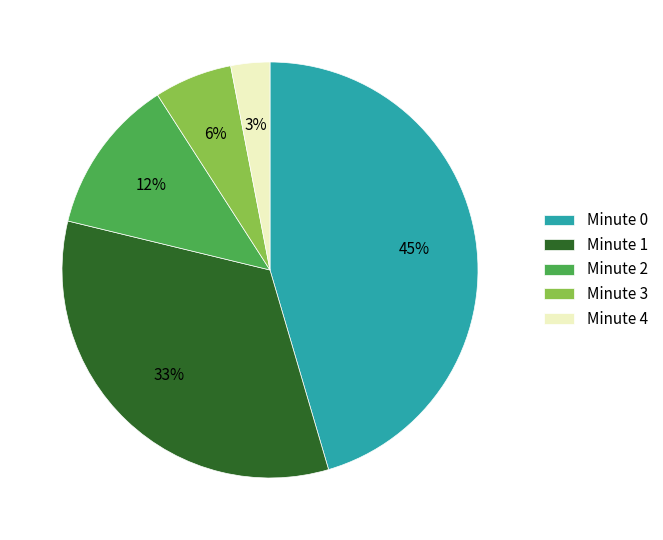

What percentage is the Minute 2 slice, to the nearest percent?

12%